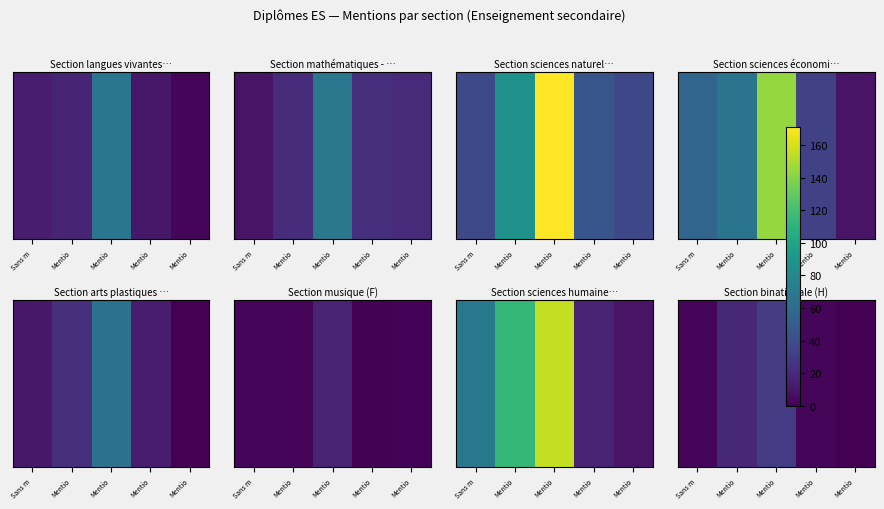

True or false: the data shows 3 at Sans m.

True